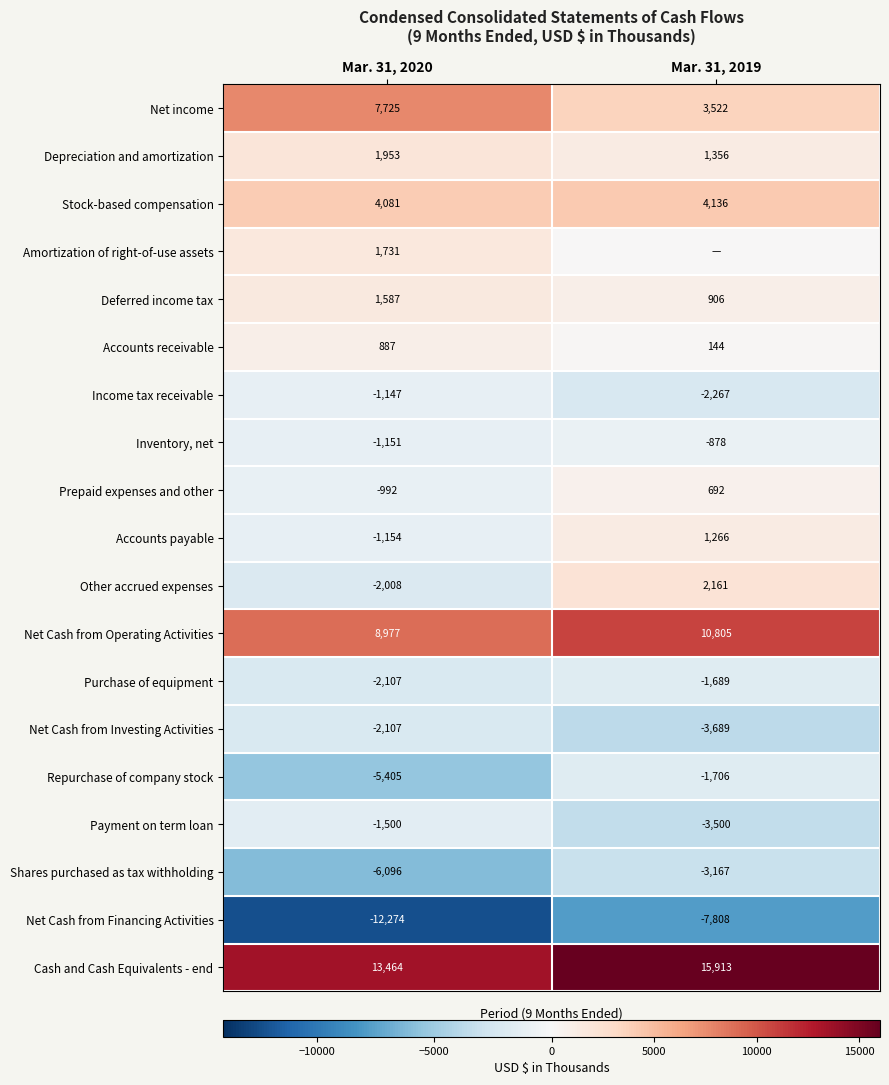

How many data points in Stock-based compensation are less than 4136?

1